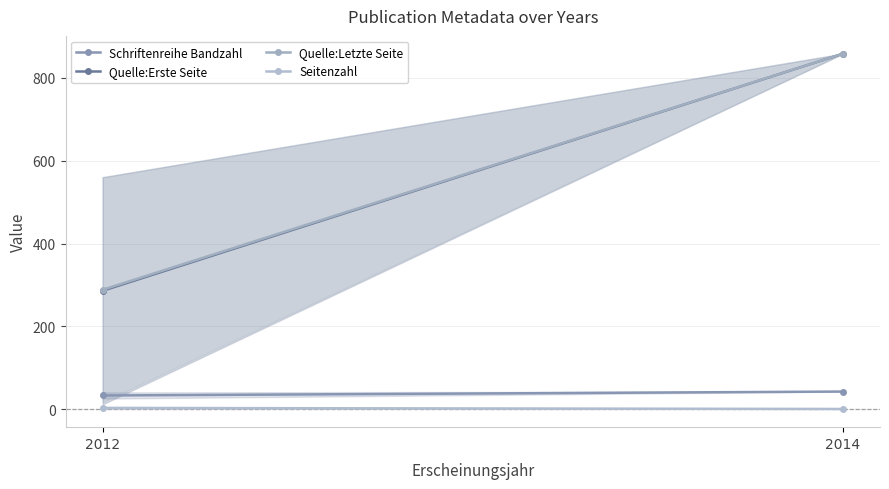

Is it true that Quelle:Letzte Seite equals 495.1 at 2012?

False